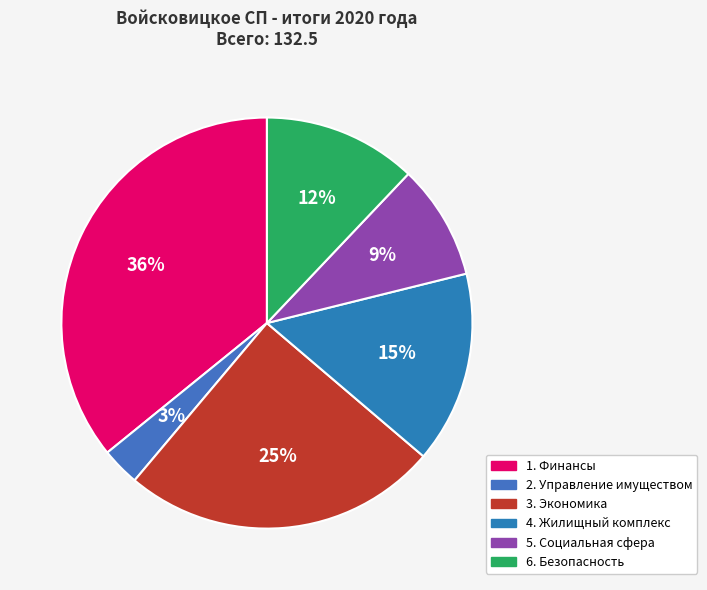

True or false: 6. Безопасность accounts for 12% of the total.

True